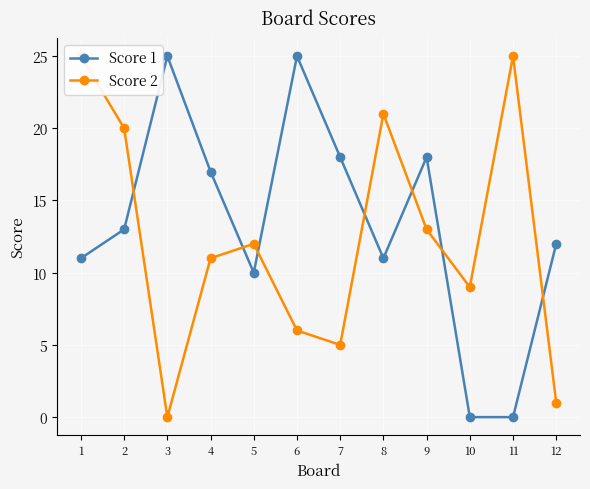

Reading right to left, transcribe all the data shown in this chart.

Score 1: 12=12	11=0	10=0	9=18	8=11	7=18	6=25	5=10	4=17	3=25	2=13	1=11
Score 2: 12=1	11=25	10=9	9=13	8=21	7=5	6=6	5=12	4=11	3=0	2=20	1=25